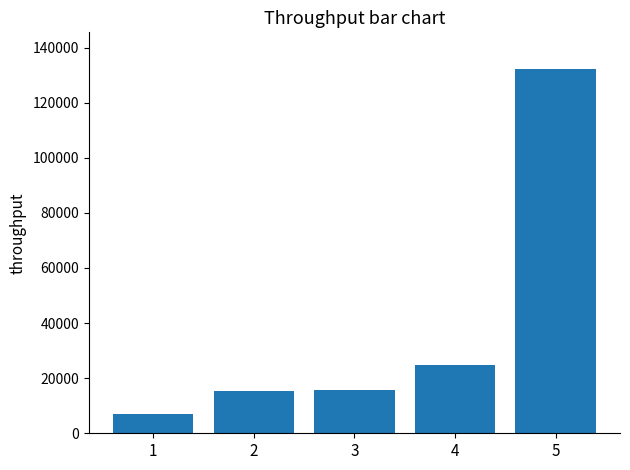

What is the greatest value displayed?

132310.6